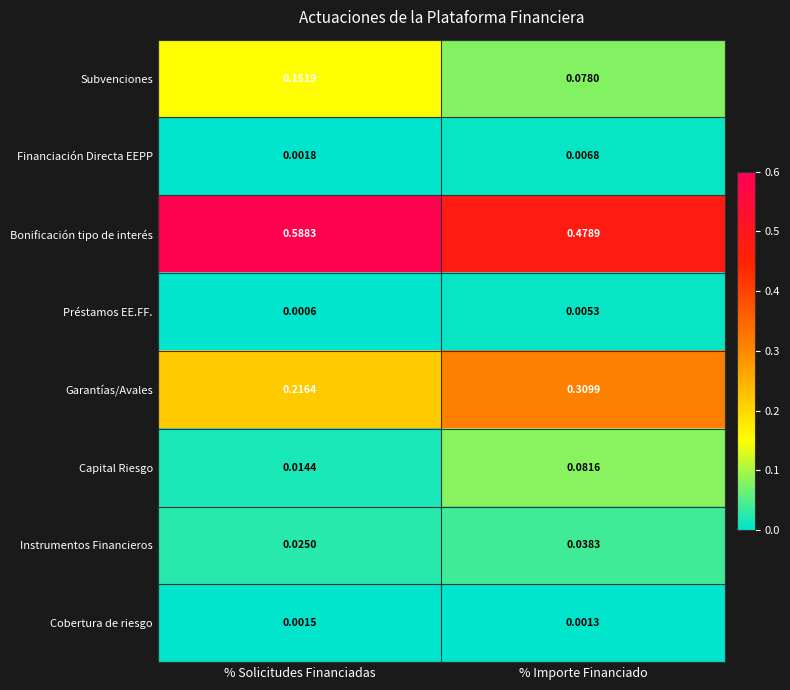

Which series has the largest total across all categories?

Bonificación tipo de interés